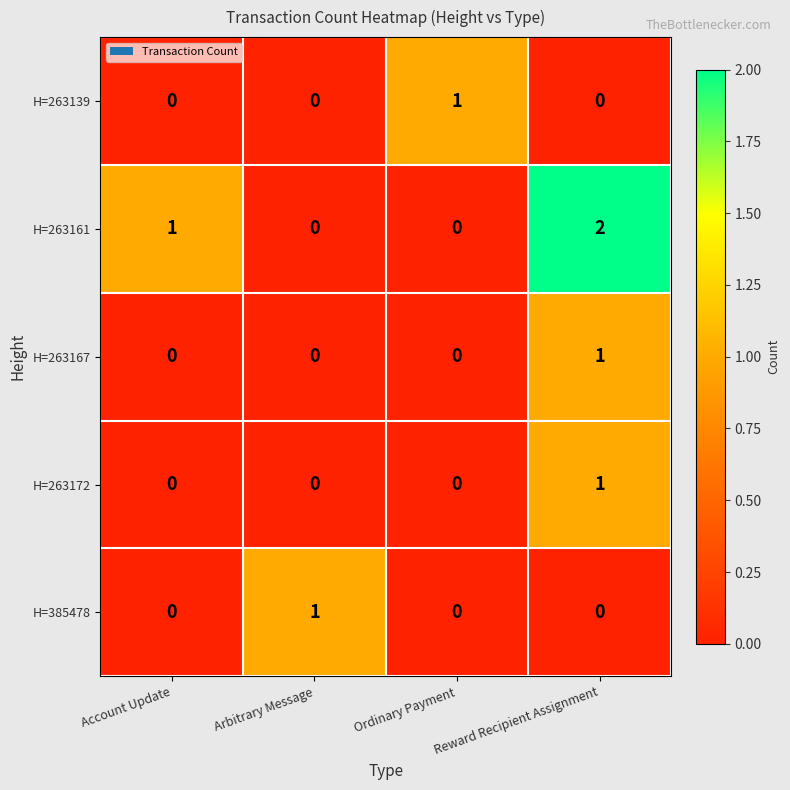

Which label corresponds to the largest value in the chart?

Reward Recipient Assignment